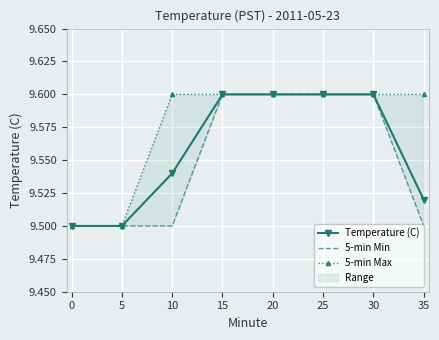

Count the Temperature (C) values in the range 9 to 10.

8